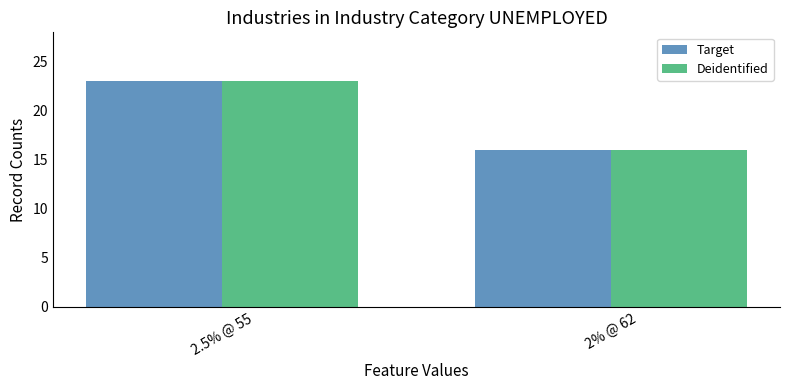

What position from the left is 2.5% @ 55?

1